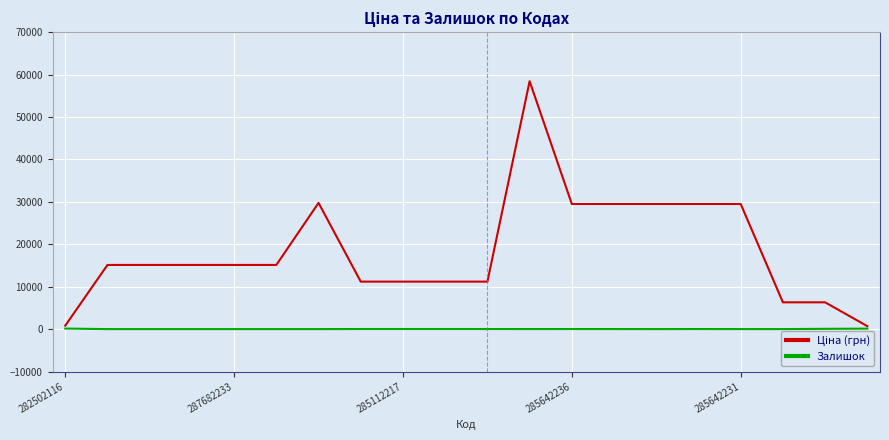

What is the greatest value displayed?

58426.5